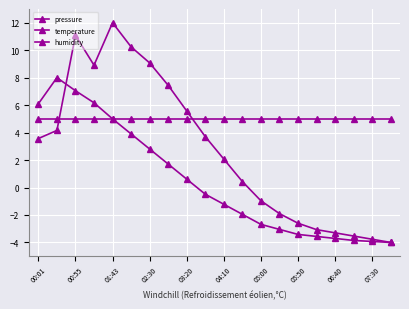

What is the average value of the pressure series?

2.8